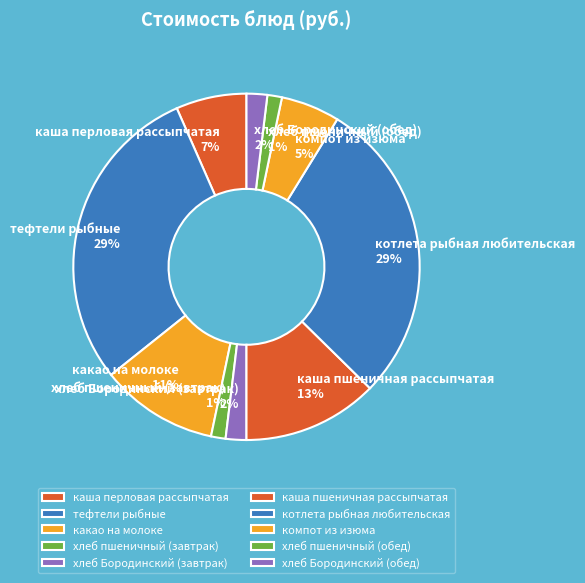

What percentage is the котлета рыбная любительская slice, to the nearest percent?

29%